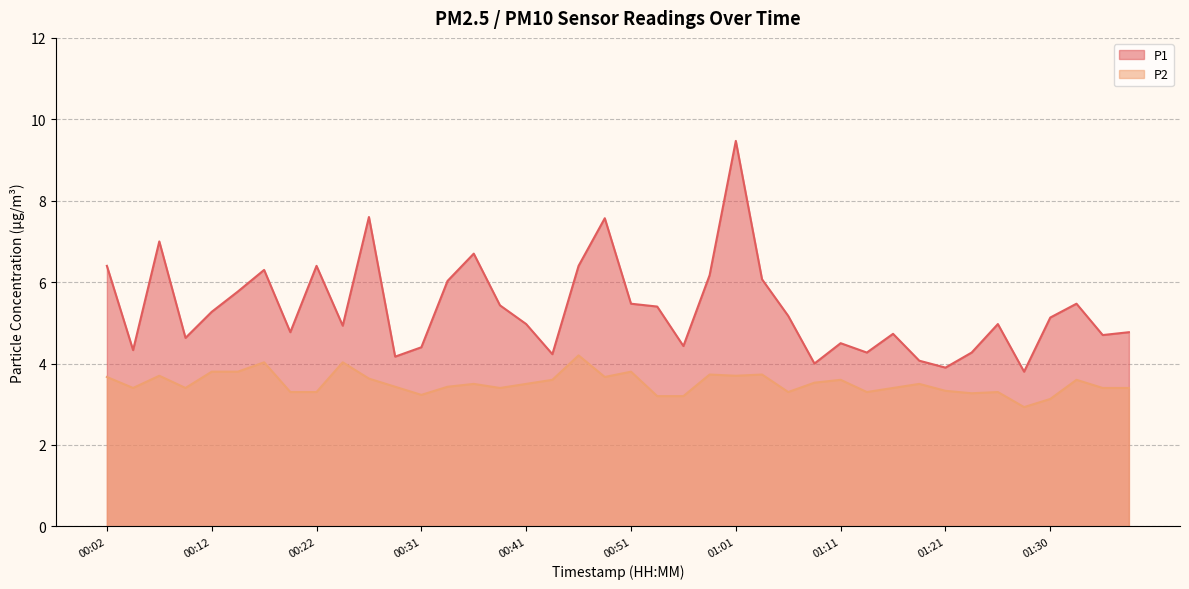

At which label is P2 closest to 3?

01:28